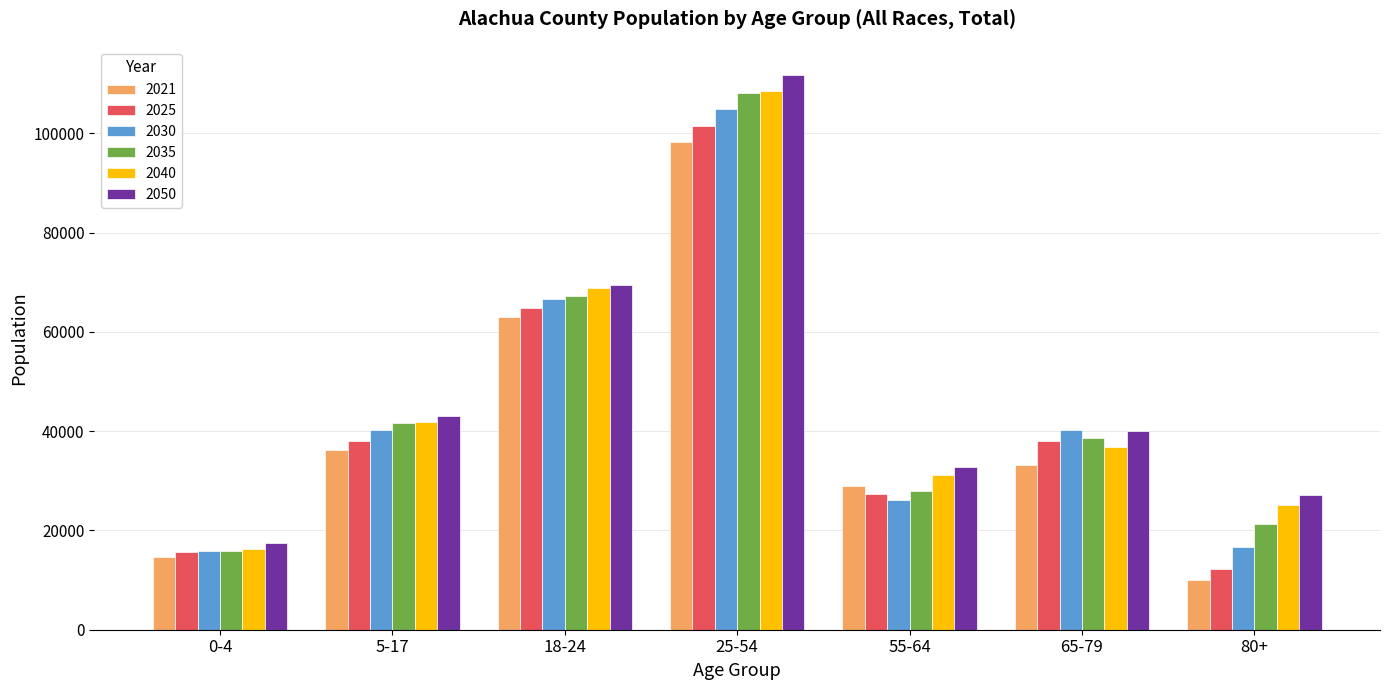

At which category does the chart reach its peak across all series?

25-54